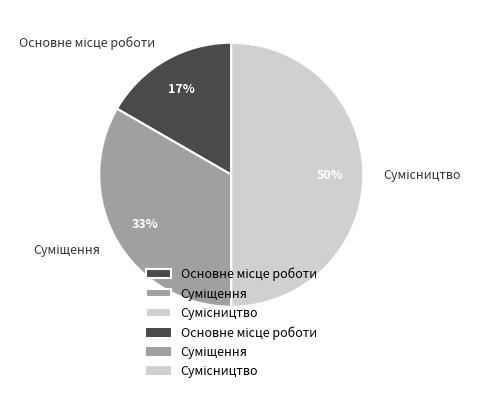

To the nearest percent, what is the average slice percentage?

33%